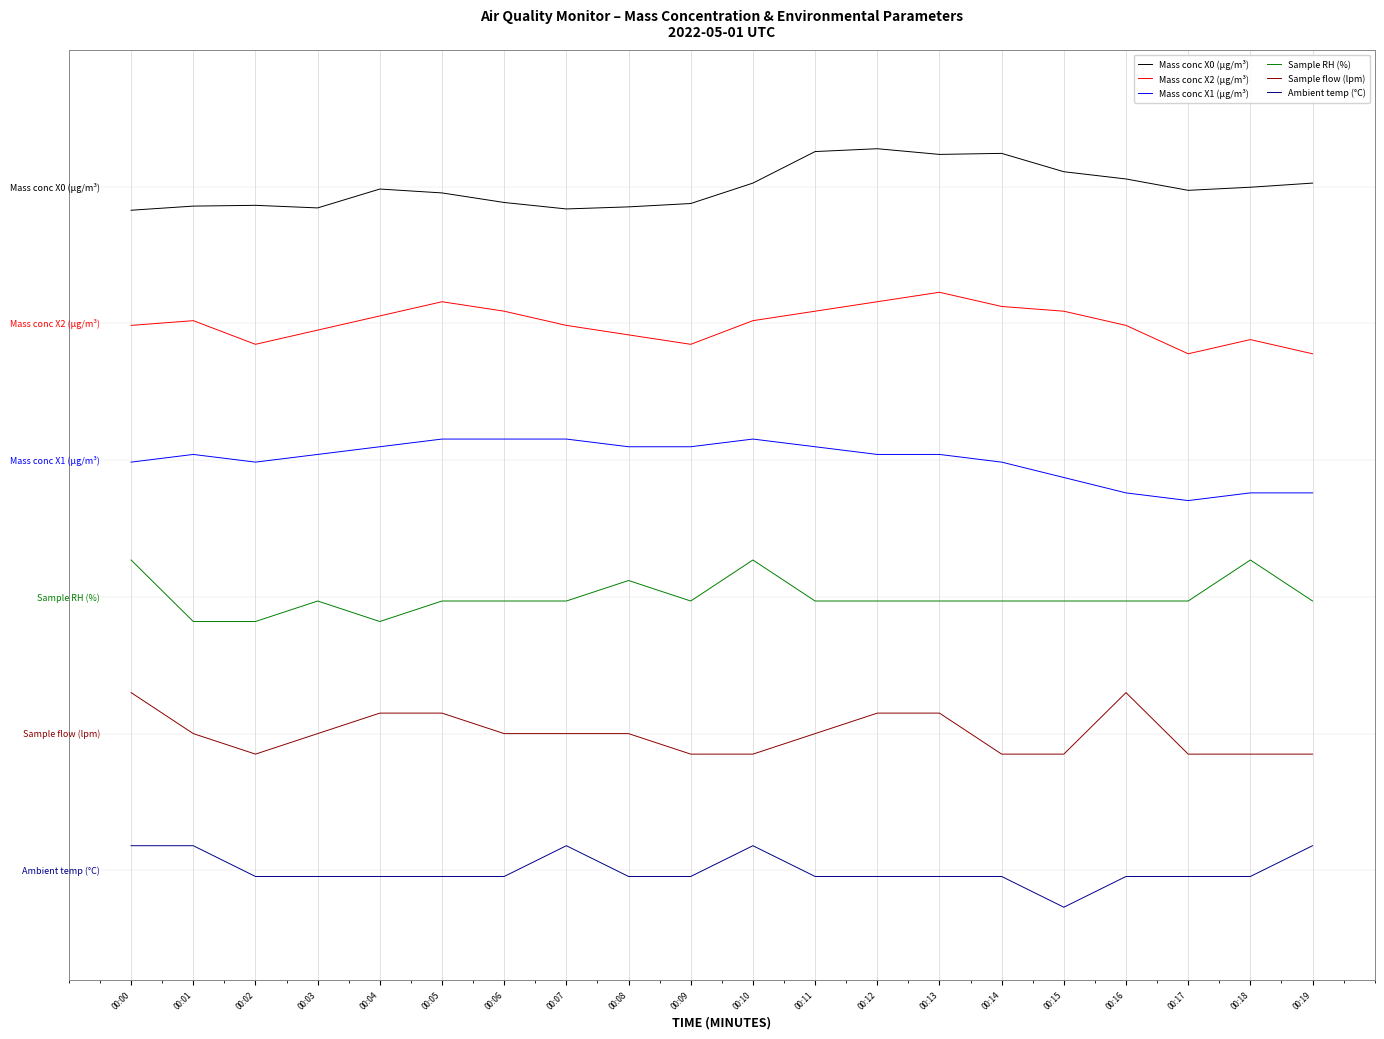

True or false: Ambient temp (°C) and Mass conc X2 (μg/m³) cross at least once.

False